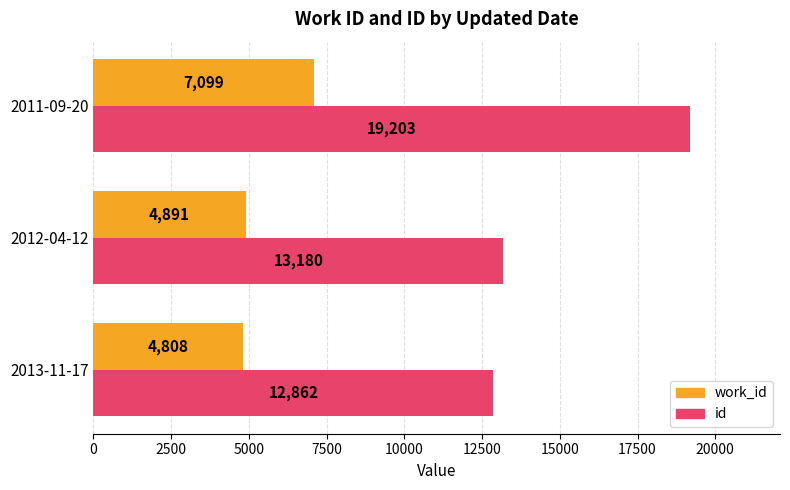

At how many categories does at least one series exceed 13550?

1